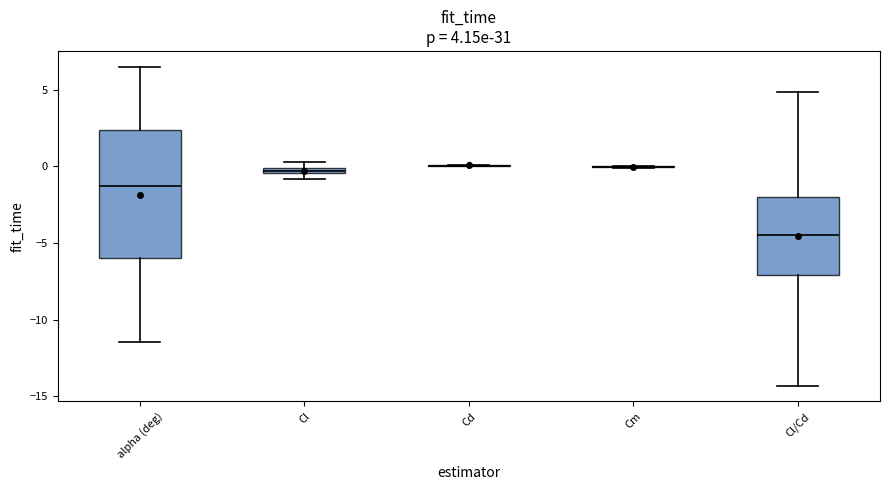

Which box is the tallest, from its lower edge to its upper edge?

alpha (deg)